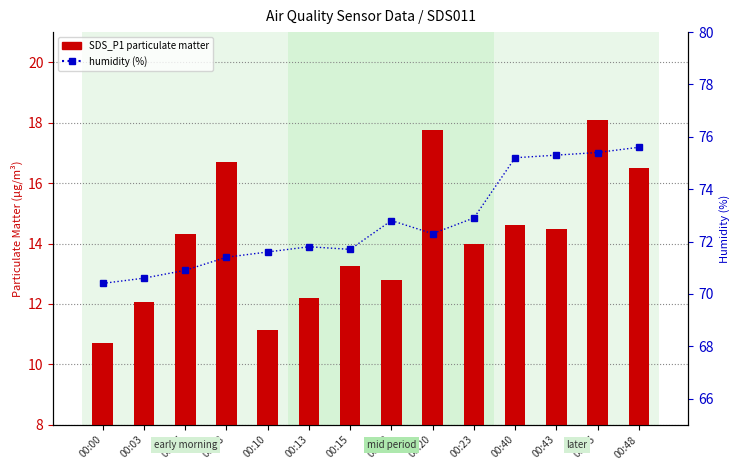

Which series has the largest range (max minus min)?

SDS_P1 (PM1)